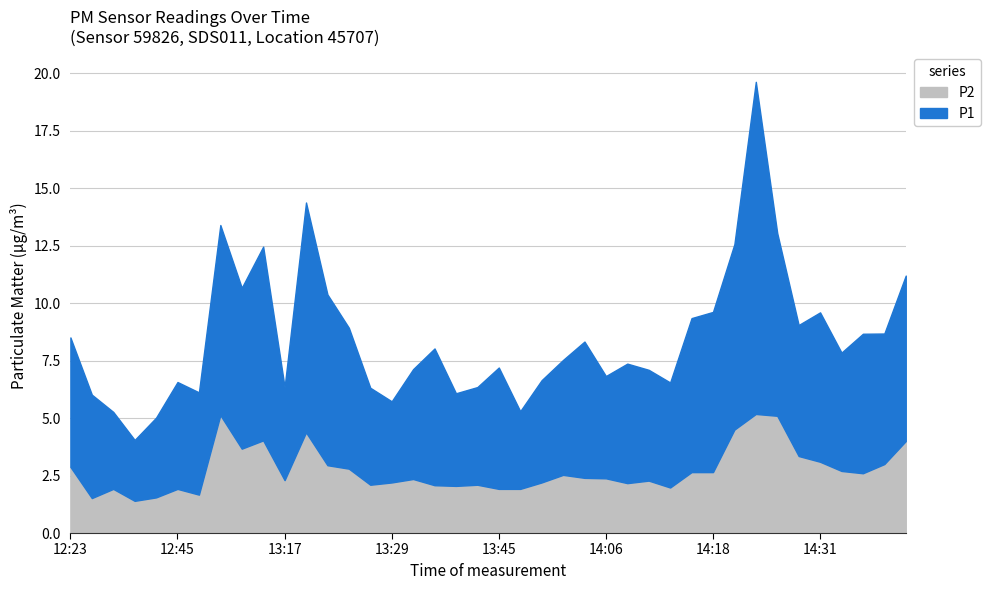

Which category has the lowest value across all series?

12:39